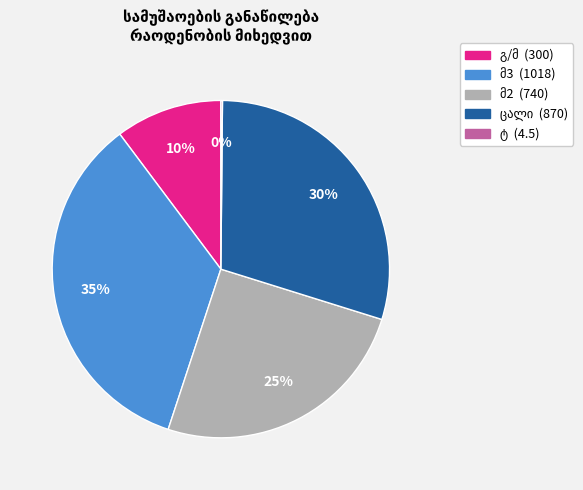

To the nearest percent, what is the difference between the largest and smallest slice percentages?

35%